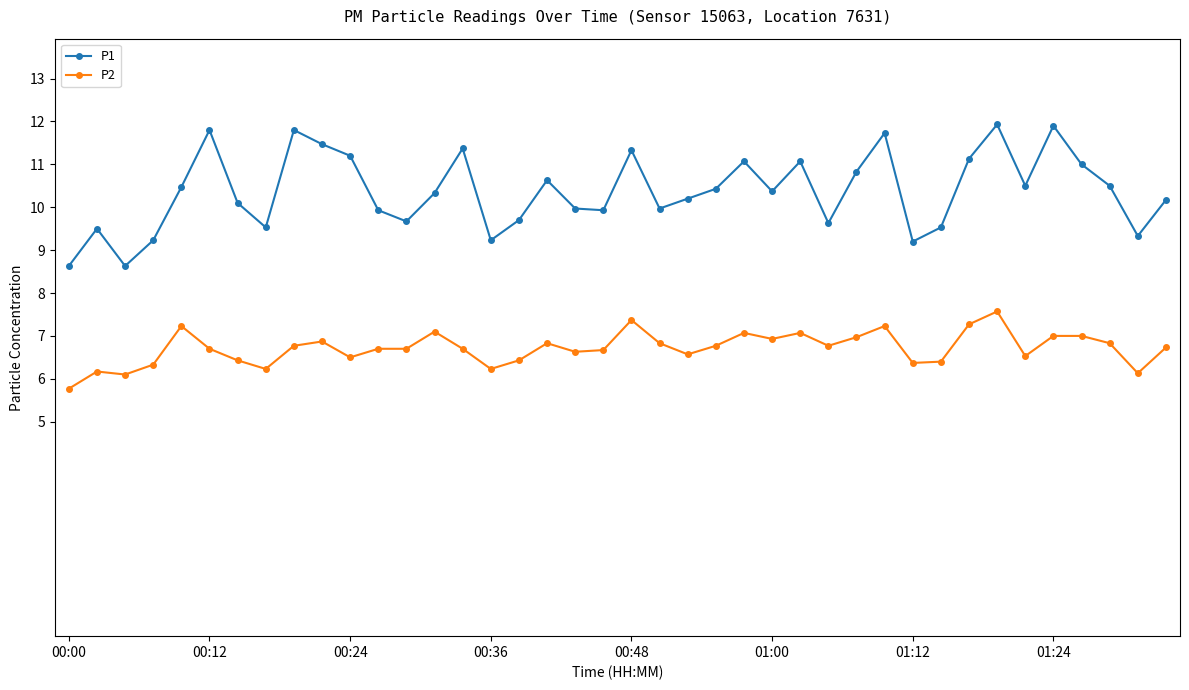

What is the value of the P2 point at the 24th from the left?

6.8